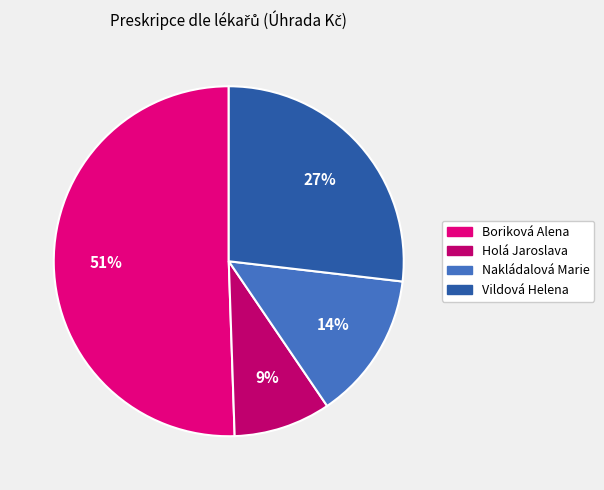

Rank the categories by value from lowest to highest.

Holá Jaroslava, Nakládalová Marie, Vildová Helena, Boriková Alena